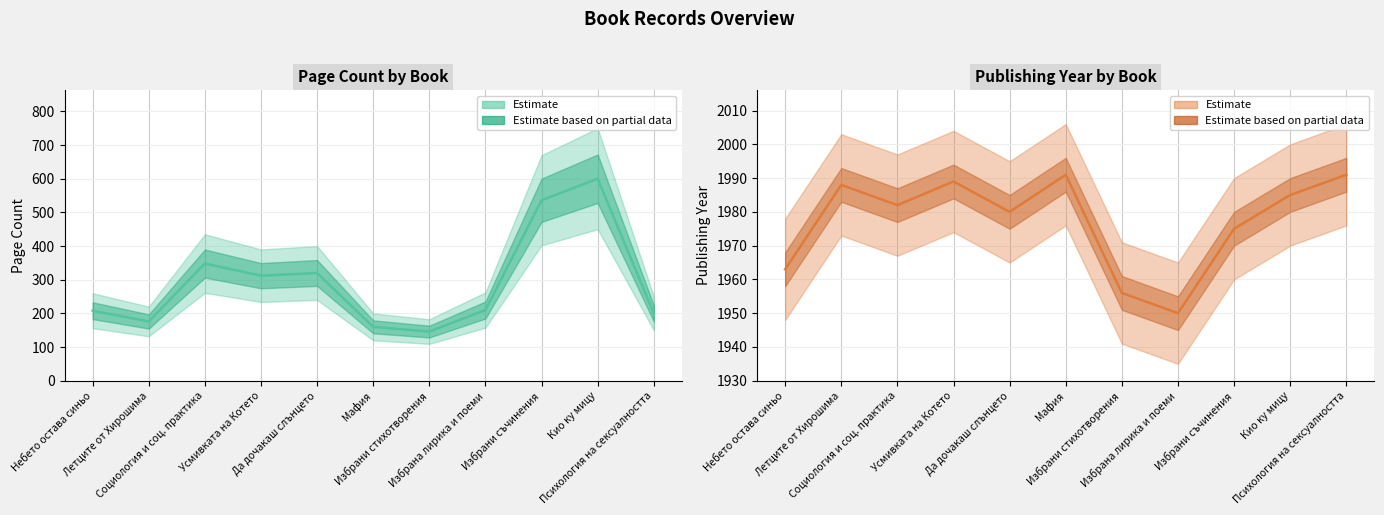

How many lines are shown in the chart?

2